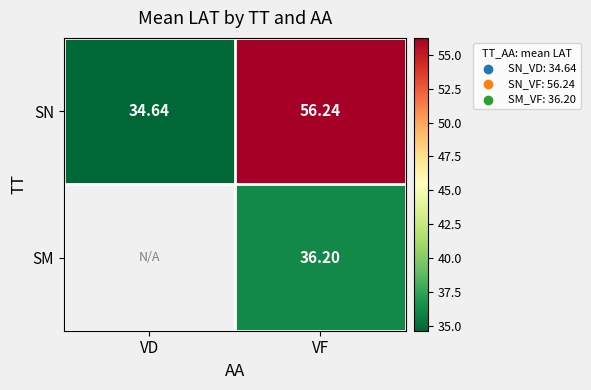

List the labels in order of SN value, smallest first.

VD, VF